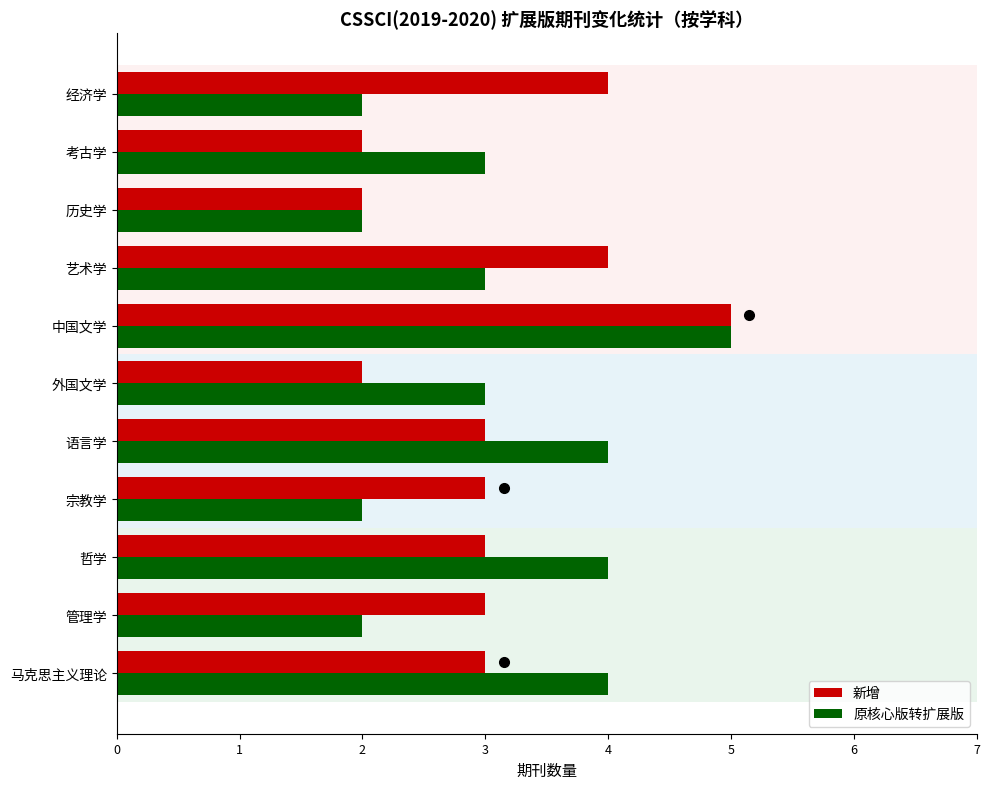

At 语言学, list the series in order from smallest to largest.

新增, 原核心版转扩展版